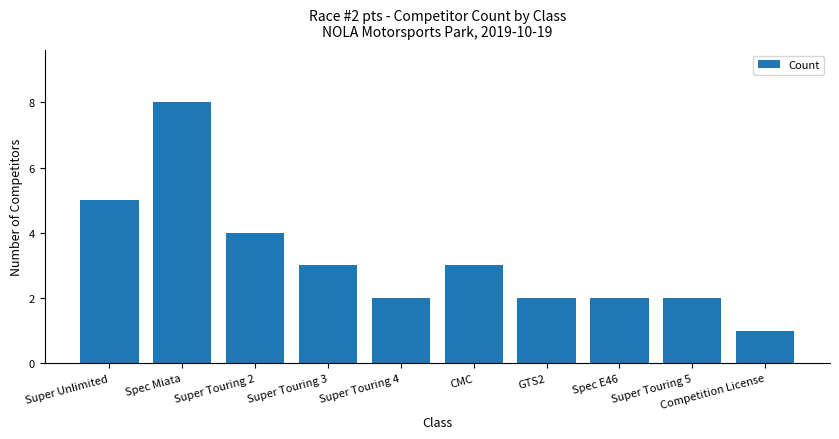

What is the average value?

3